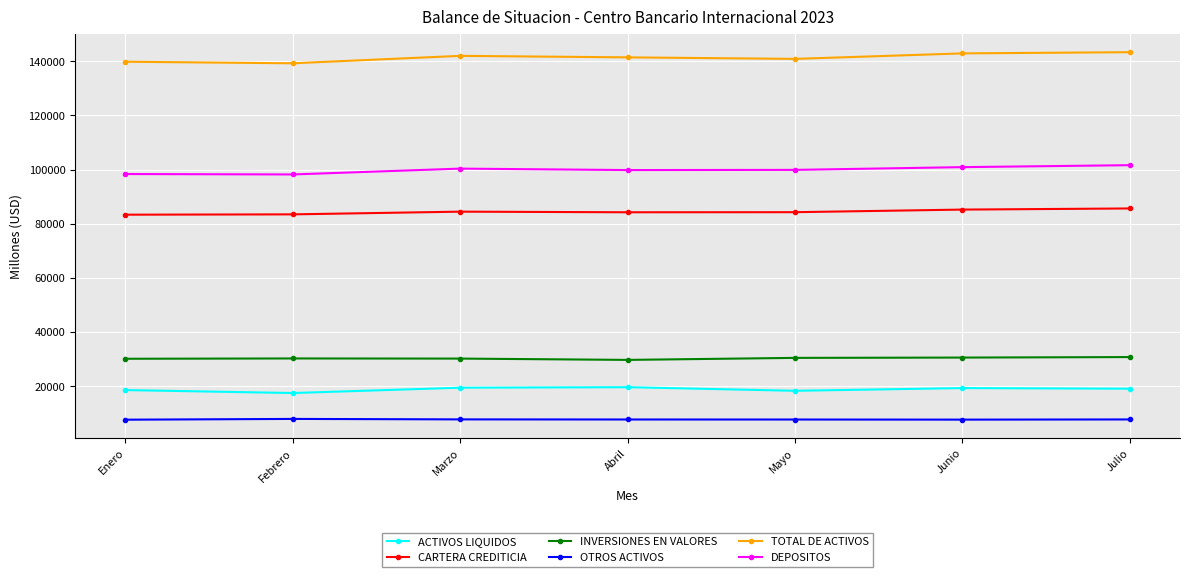

What is the maximum value shown in the chart?

143365.5